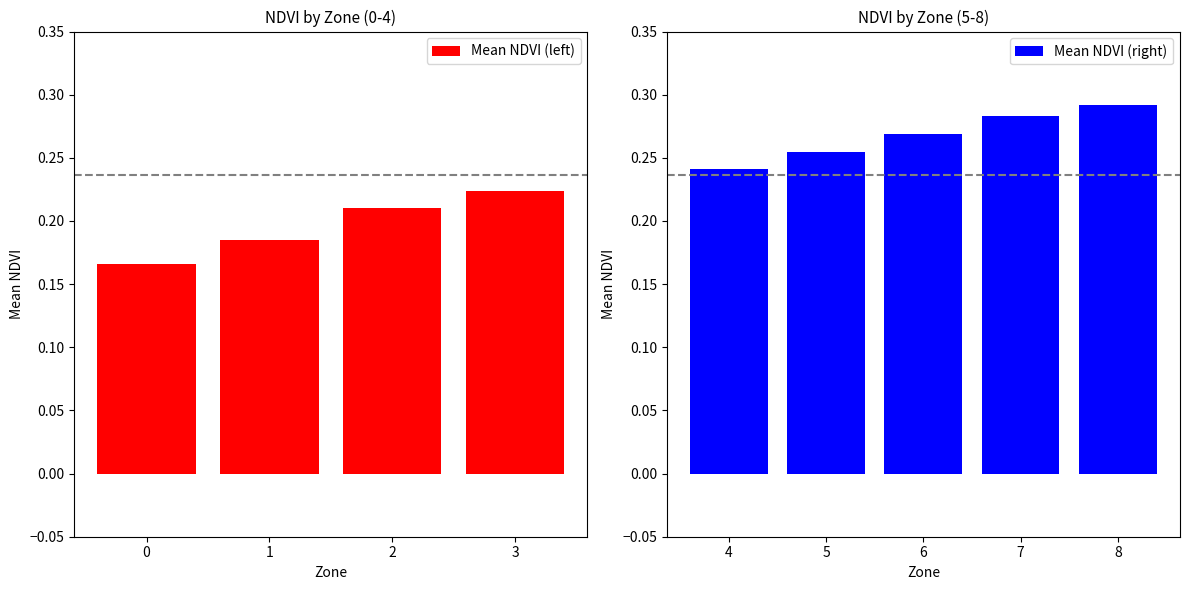

What is the difference between the values at 6 and 0?

0.1